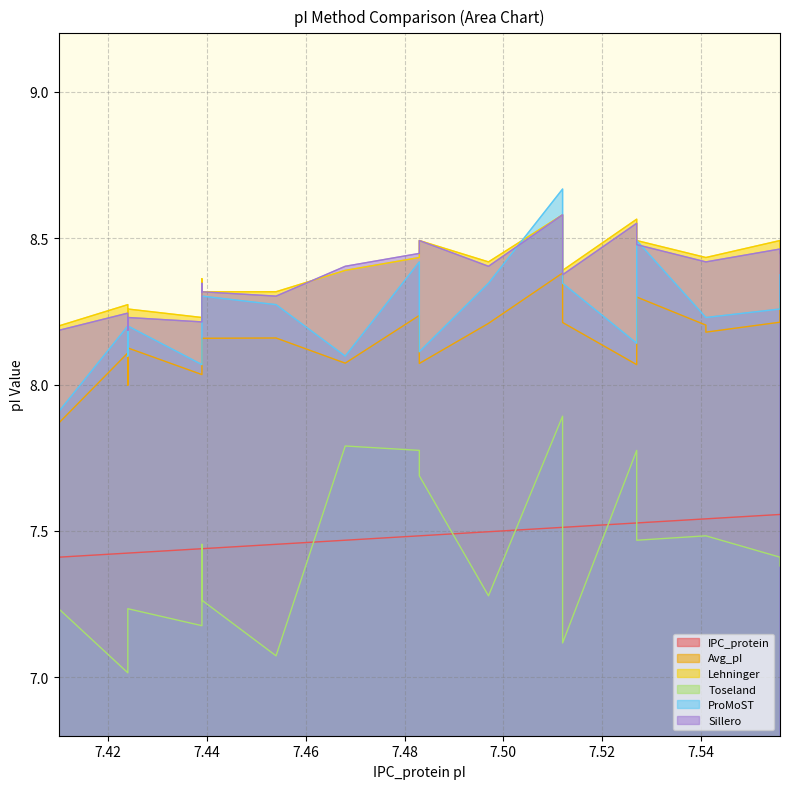

What is the value of the Toseland point at the 8th from the left?

7.1